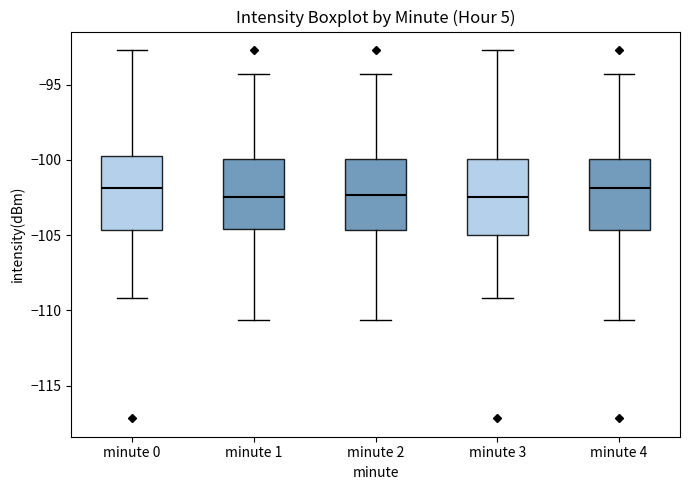

Where does the upper whisker of the box for minute 3 end on the y-axis? The values are not printed on the chart, so give them approximately, as read against the axis.

-92.5